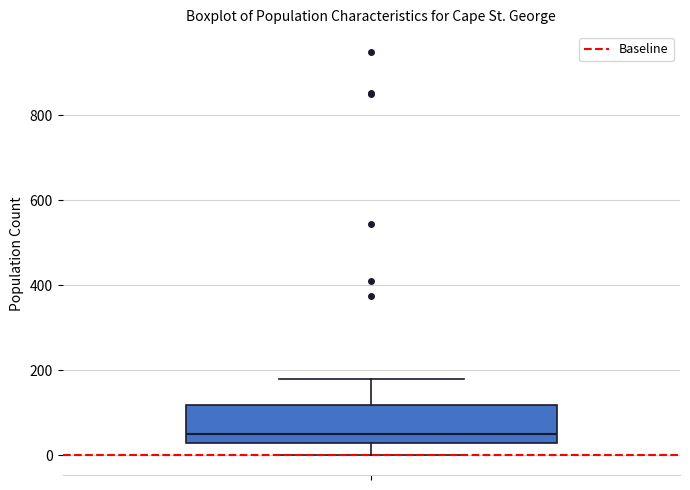

Transcribe this box plot: give where the median line is, the range the box spans, and where the two whiskers end, as read against the y-axis. The values are not printed on the chart, so give them approximately, as read against the axis.

median 60, box 20 to 120, whiskers 0 to 180